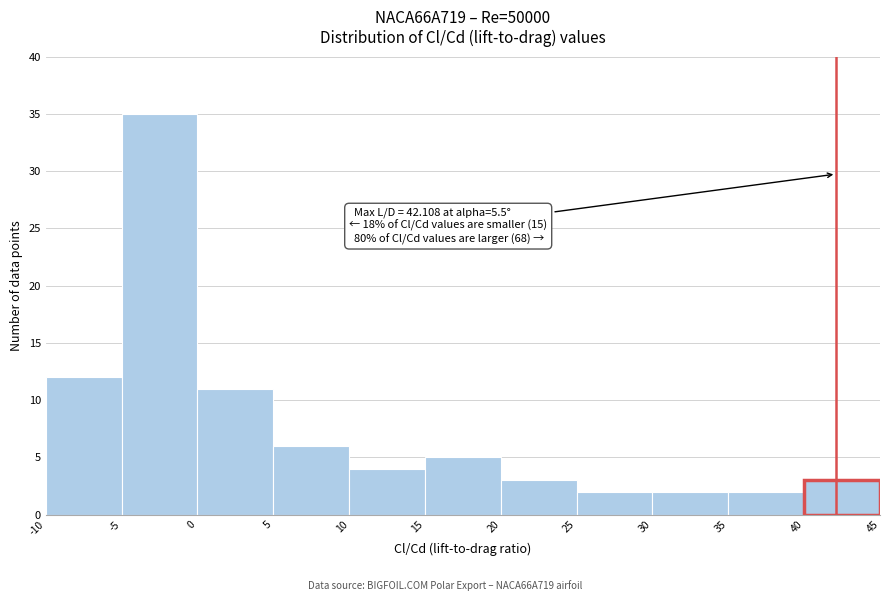

Over which range of the x-axis is the bar tallest?

-5 to 0